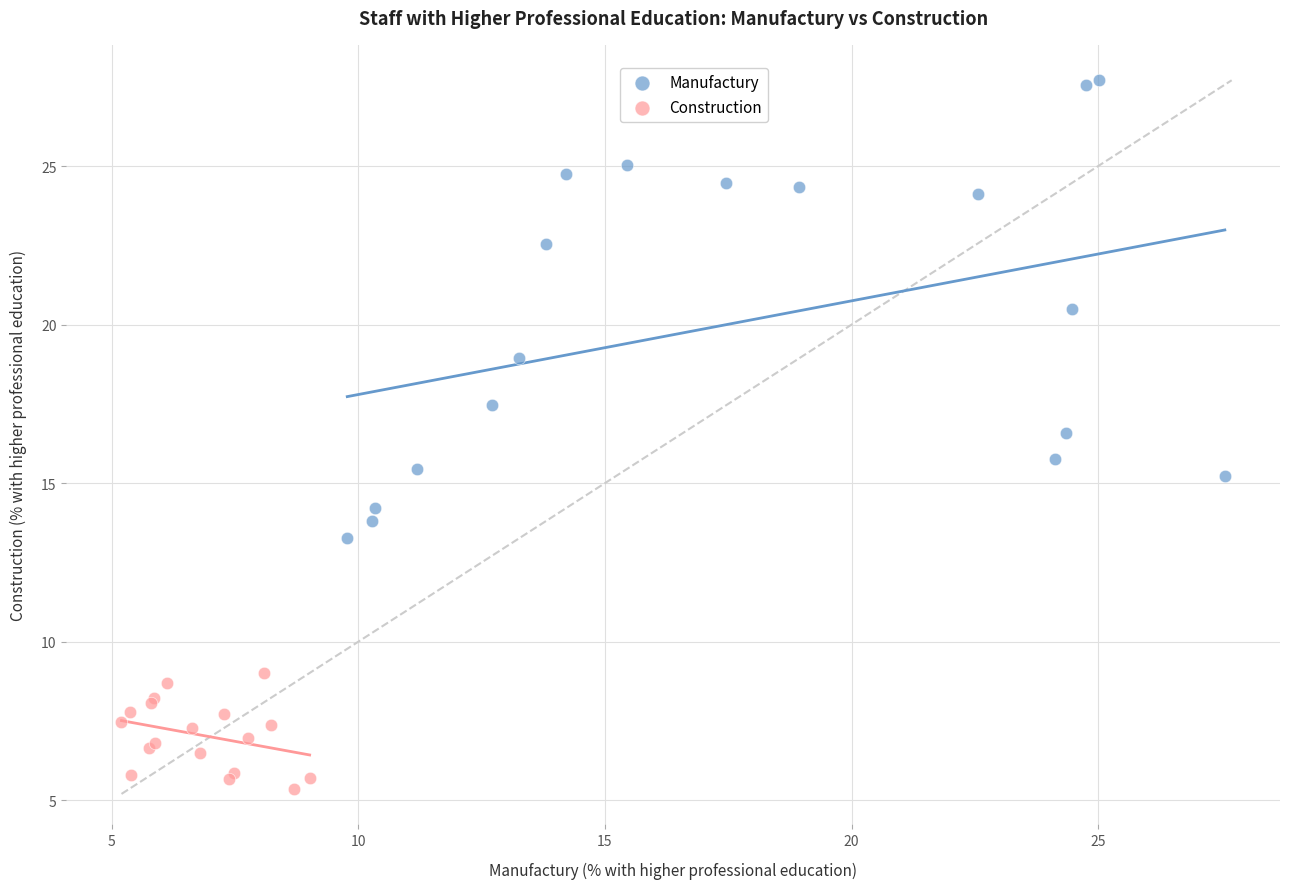

Which series contains the highest Y value?

Manufactury